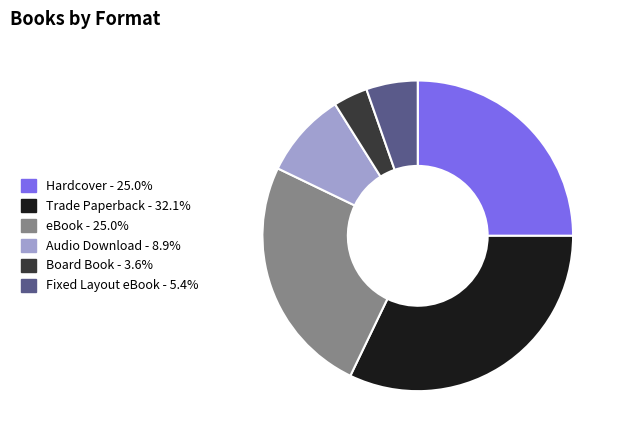

Is there a majority slice in this chart?

No